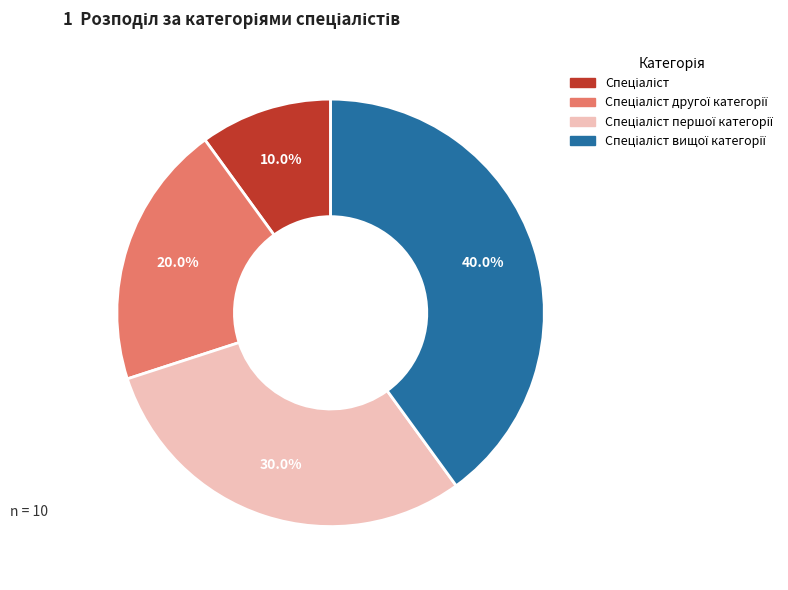

How many segments does this pie chart have?

4